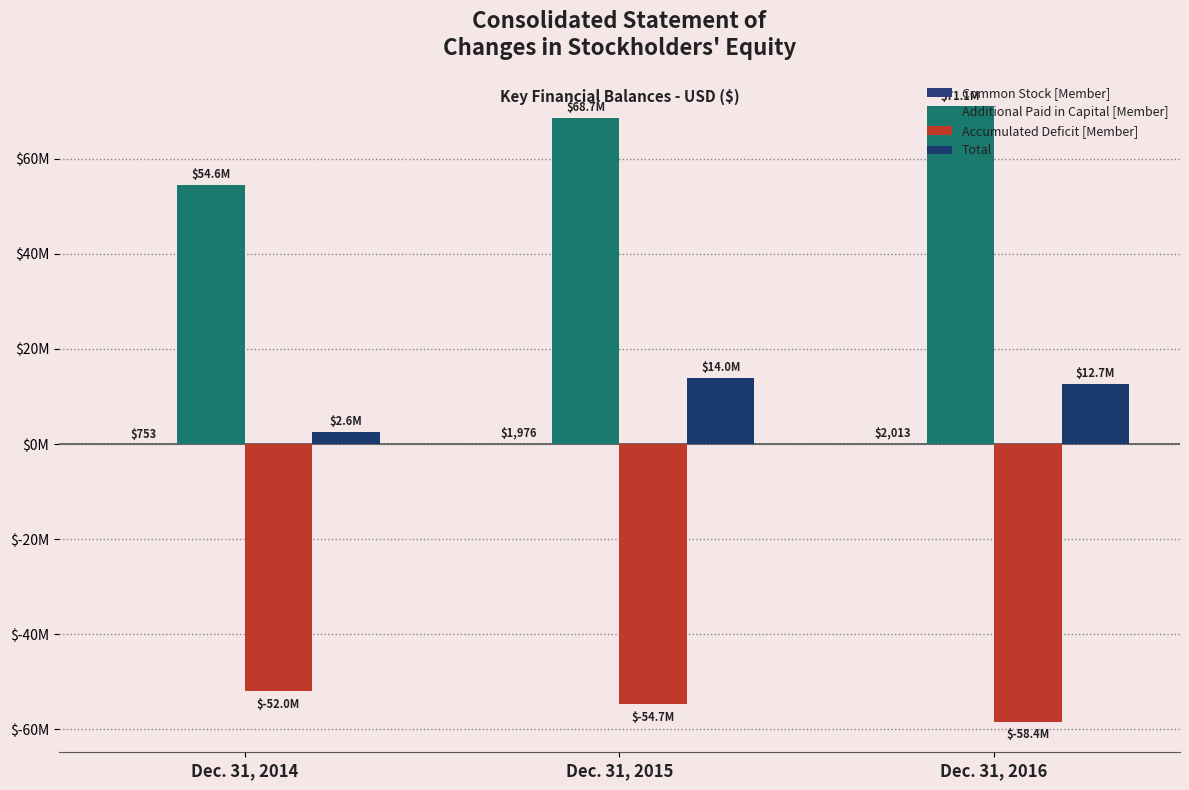

Where is Accumulated Deficit [Member] nearest to the value -55214671?

Dec. 31, 2015